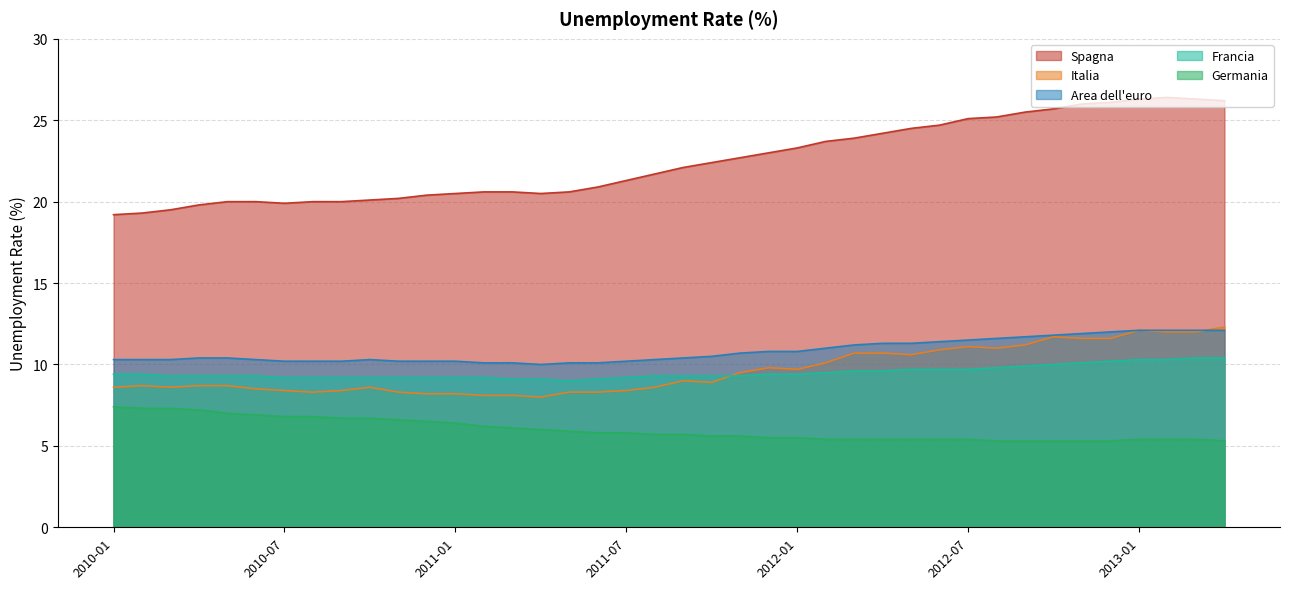

Rank the categories by 4Italia value from highest to lowest.

2013-04, 2013-01, 2013-02, 2013-03, 2012-10, 2012-11, 2012-12, 2012-09, 2012-07, 2012-08, 2012-06, 2012-03, 2012-04, 2012-05, 2012-02, 2011-12, 2012-01, 2011-11, 2011-09, 2011-10, 2010-02, 2010-04, 2010-05, 2010-01, 2010-03, 2010-10, 2011-08, 2010-06, 2010-07, 2010-09, 2011-07, 2010-08, 2010-11, 2011-05, 2011-06, 2010-12, 2011-01, 2011-02, 2011-03, 2011-04